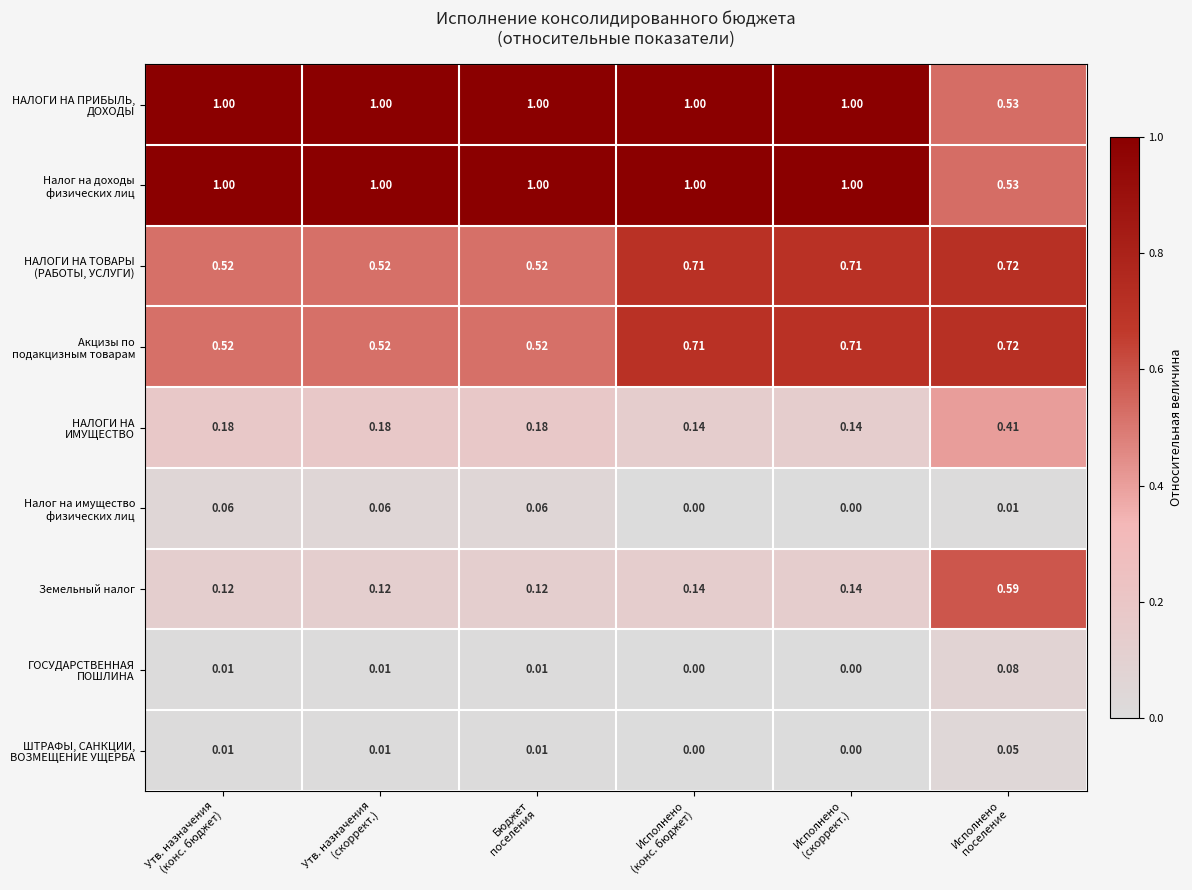

How many distinct data groups are displayed?

9